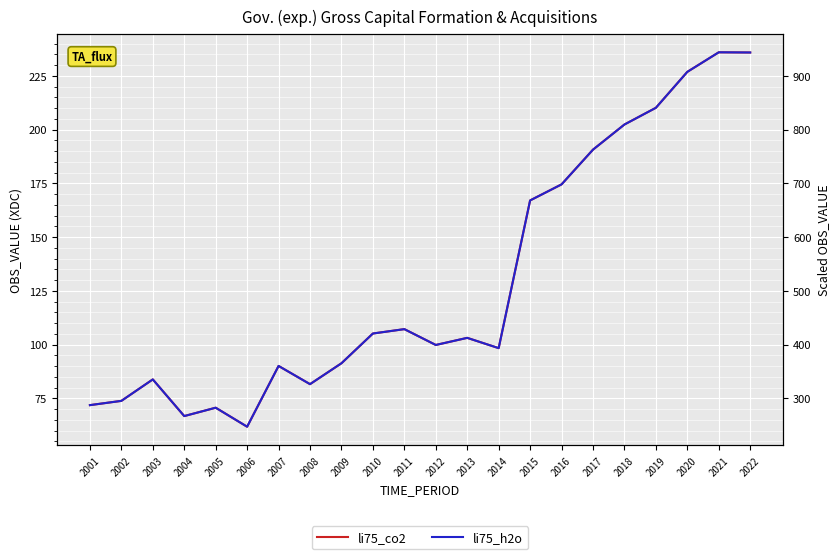

The value of li75_co2 at 2005 is 70.6. True or false?

True